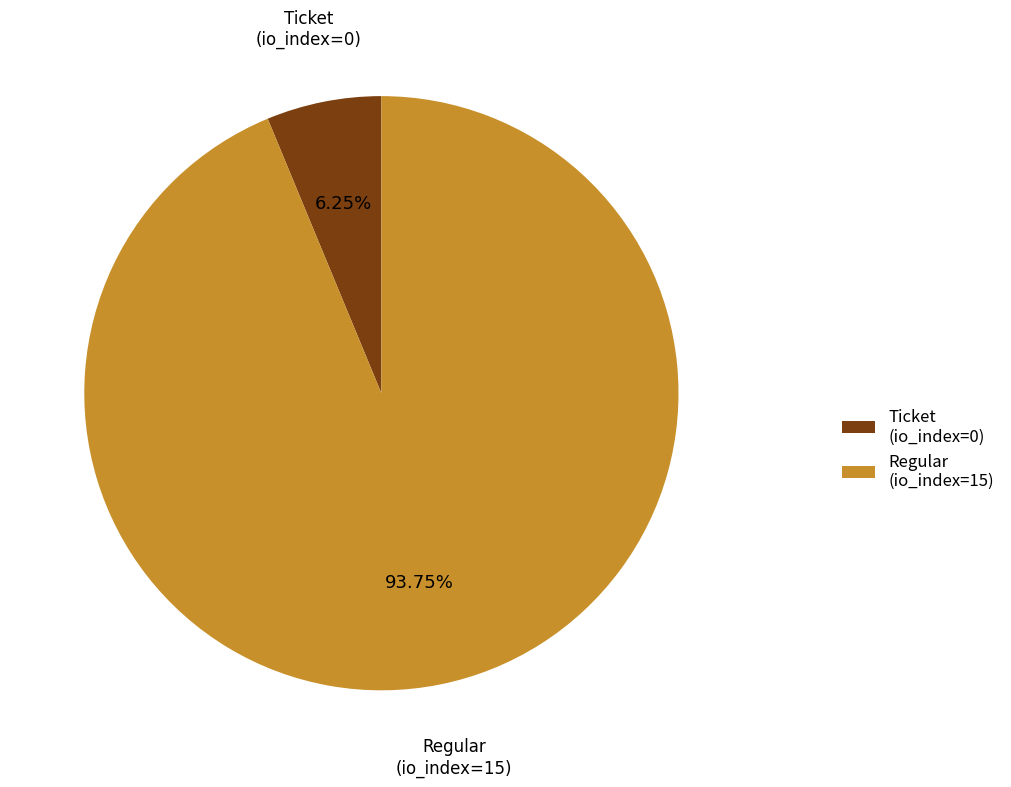

Does Regular (io_index=15) represent more than half of the total?

Yes